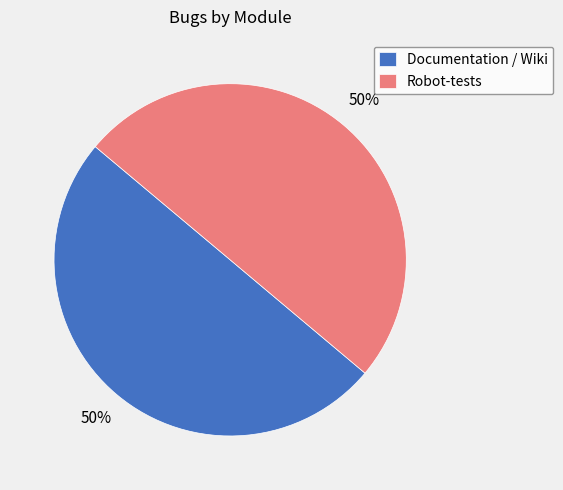

To the nearest percent, what portion does Robot-tests represent?

50%